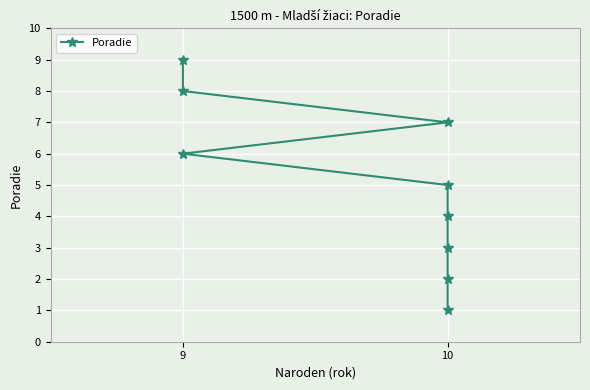

What is the difference between the maximum and minimum values?

8